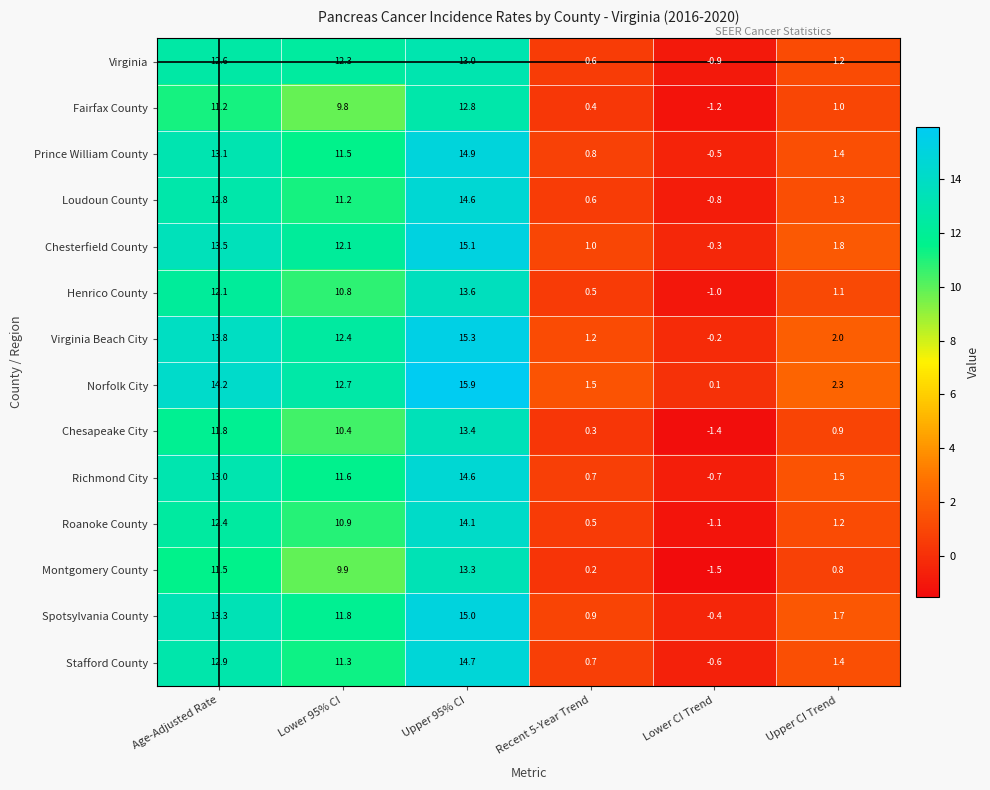

The Henrico County series shows -1.0 at Lower CI Trend. True or false?

True